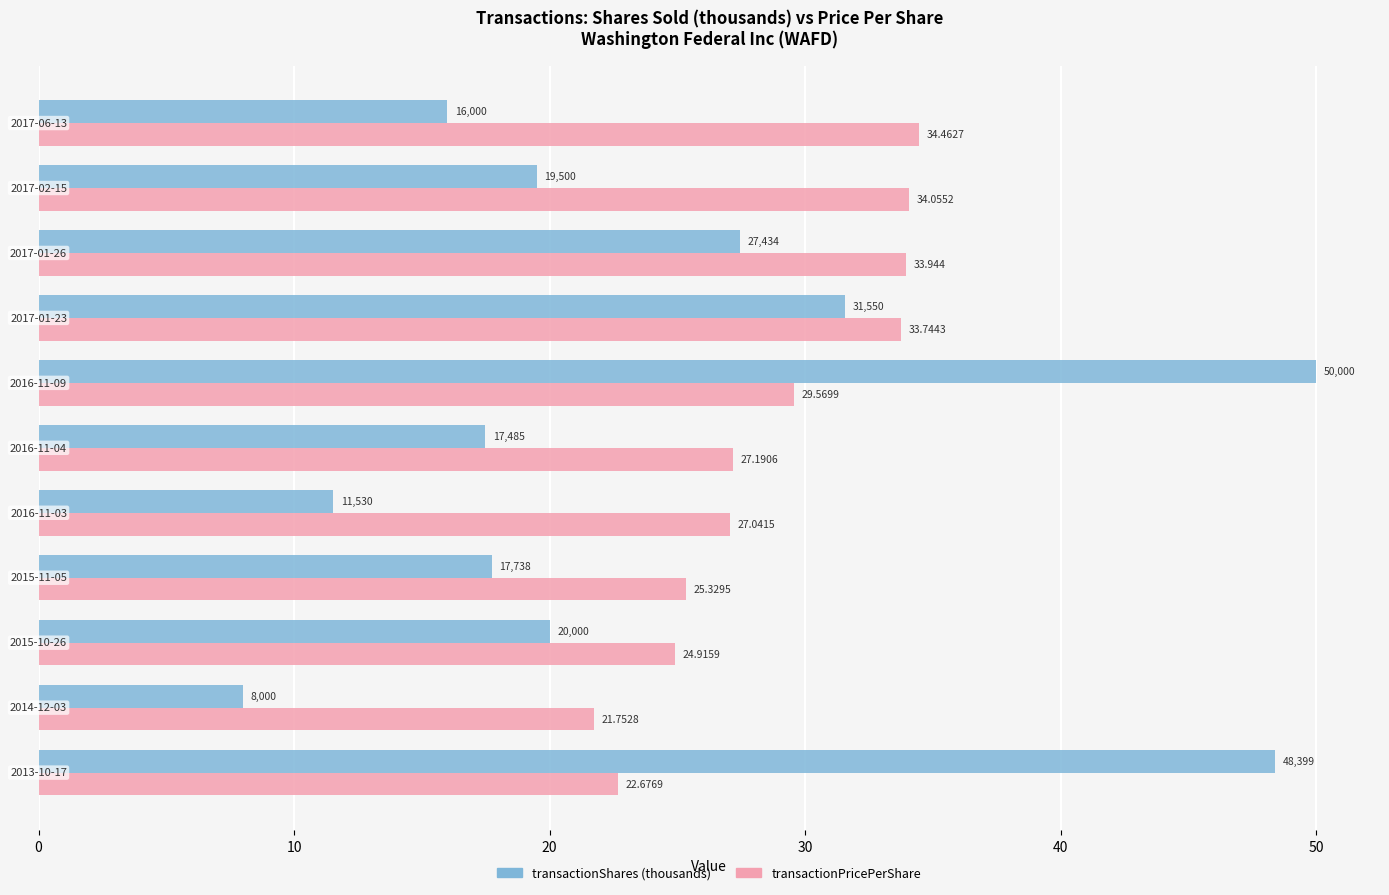

List the series in order of their peak value, highest first.

transactionShares (thousands), transactionPricePerShare